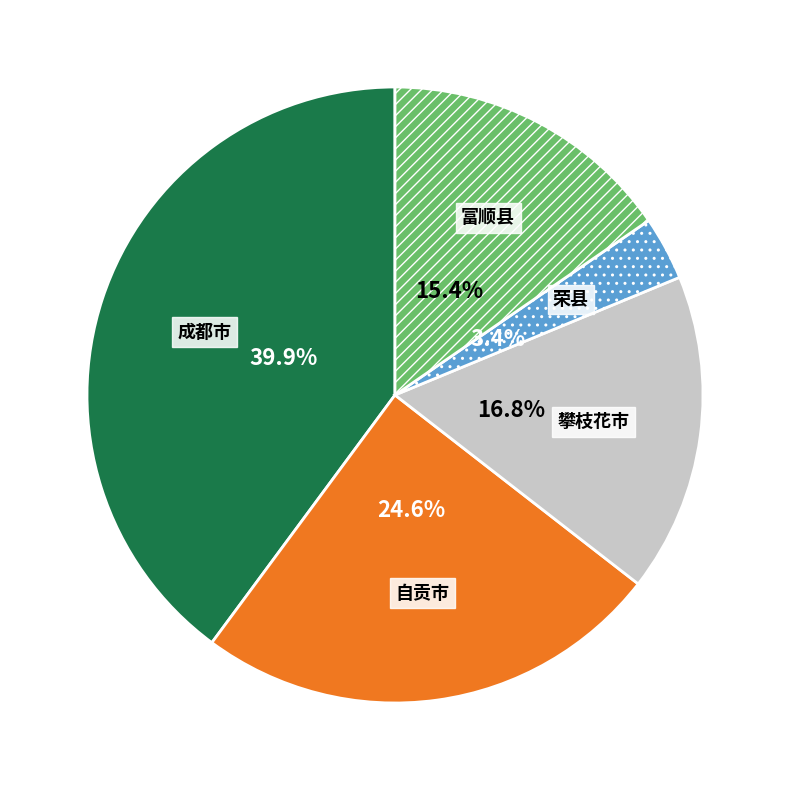

What percentage is the 自贡市 slice, to the nearest percent?

25%